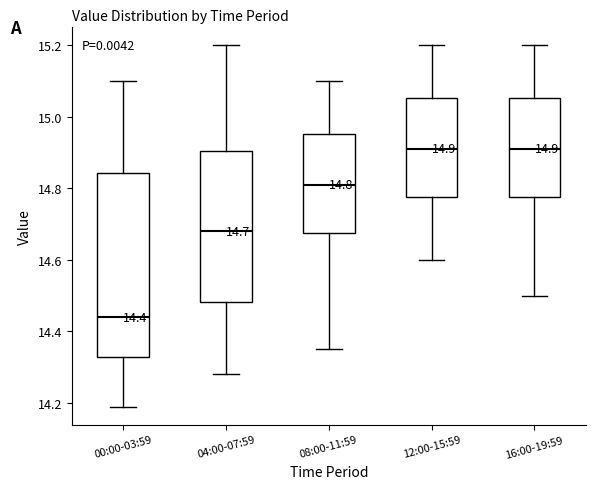

Comparing the boxes themselves (not the whiskers), which one is the tallest?

00:00-03:59